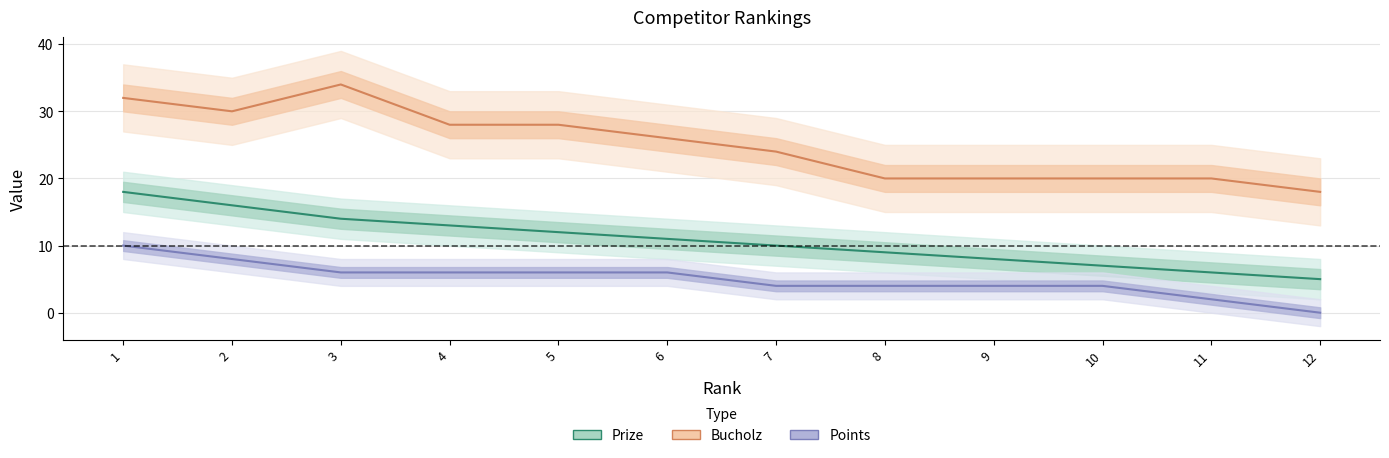

Rank the series at 11 from lowest to highest value.

Points, Prize, Bucholz